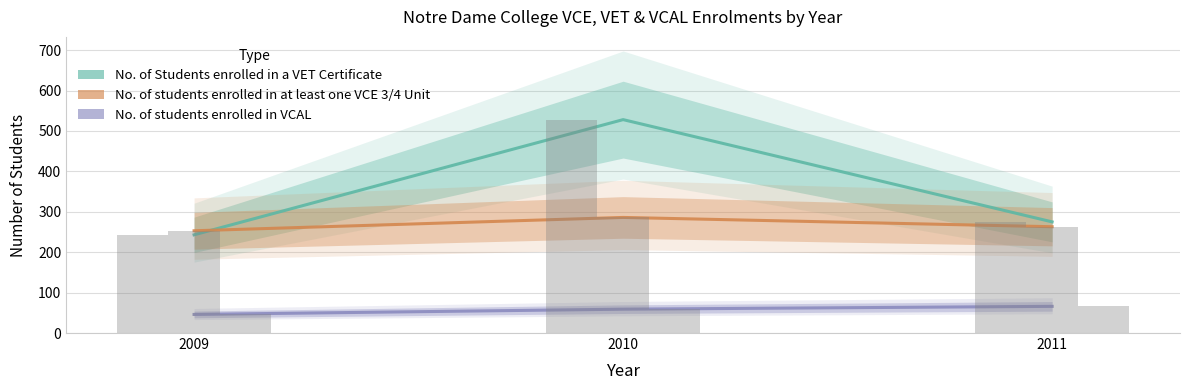

Which series has the largest range (max minus min)?

No. of Students enrolled in a VET Certificate